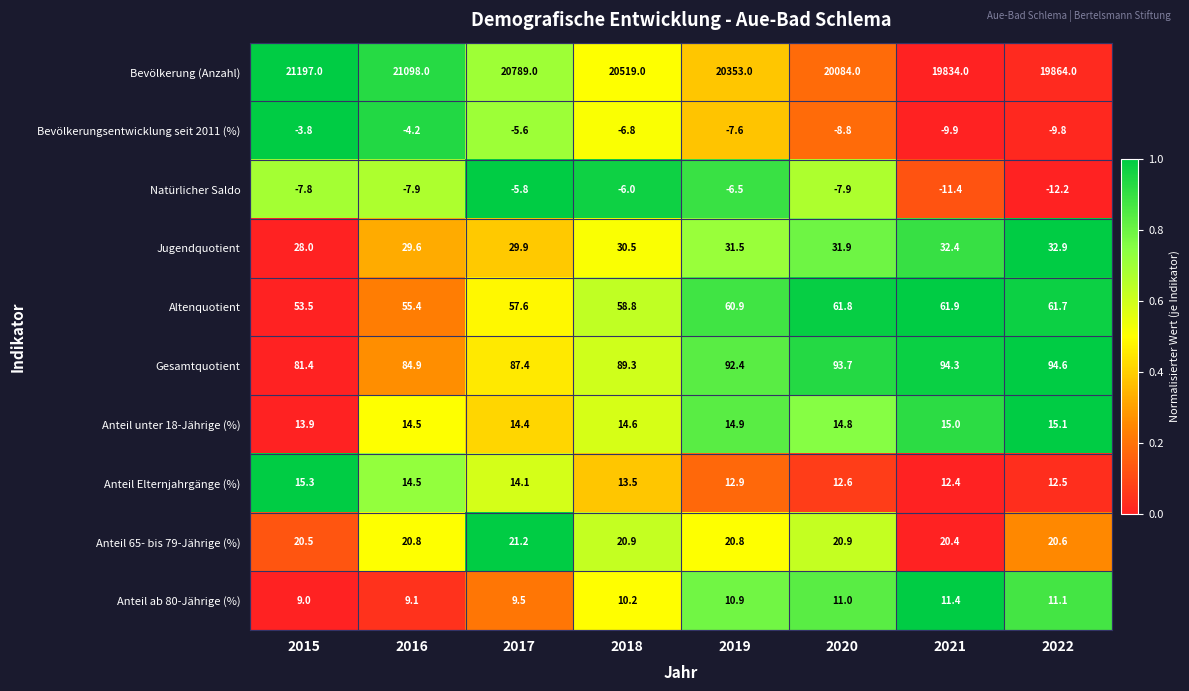

At which label does Anteil 65- bis 79-Jährige (%) reach its minimum?

2021